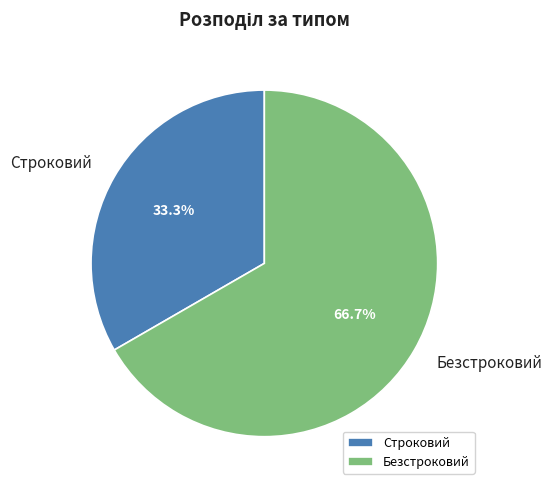

Which has a higher value, Безстроковий or Строковий?

Безстроковий